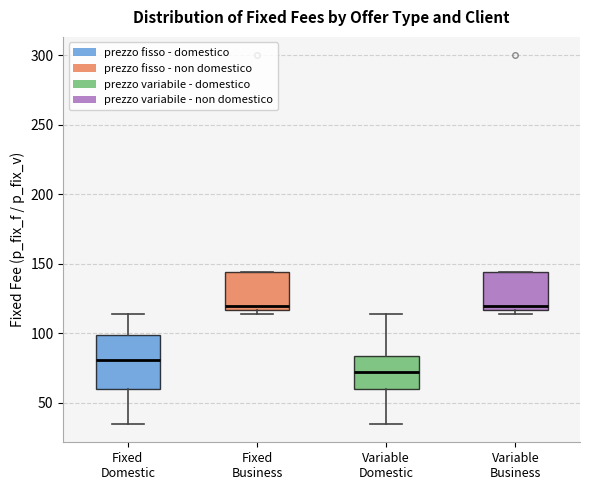

Where is the lower edge of the box for Fixed Domestic on the y-axis? The values are not printed on the chart, so give them approximately, as read against the axis.

60